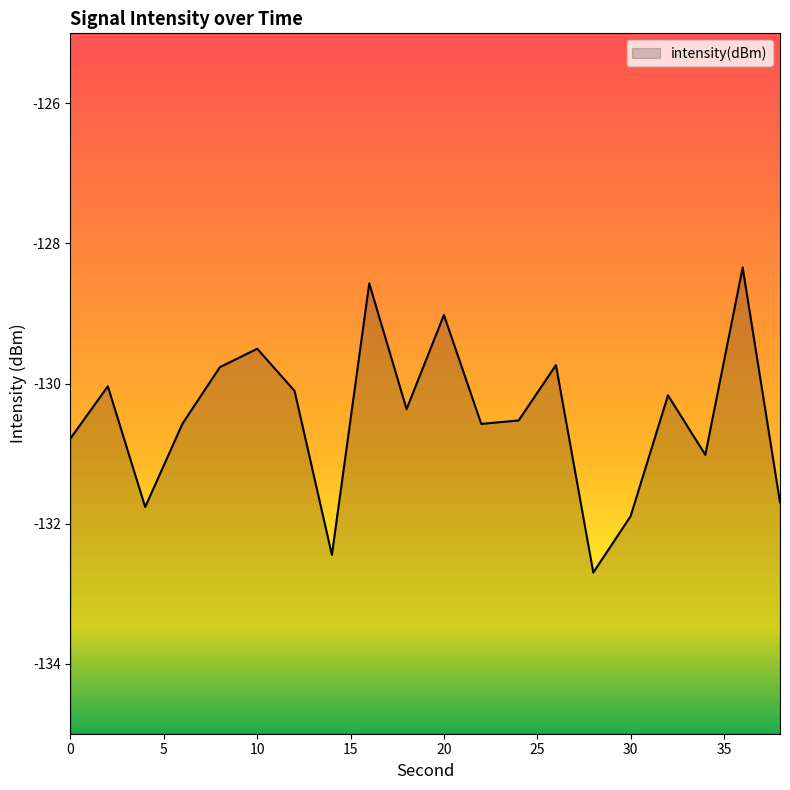

How many data points does each series have?

20